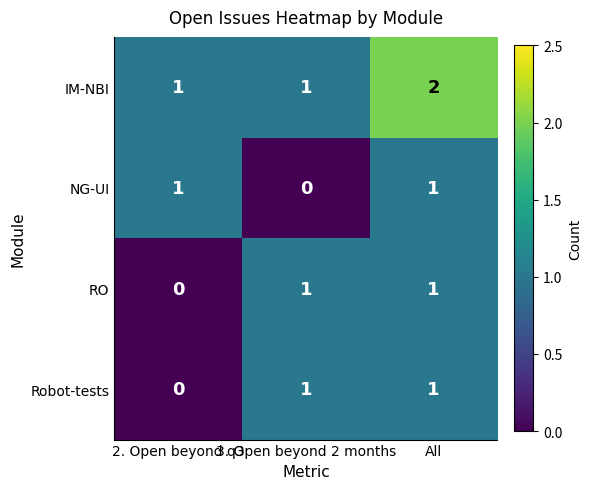

What is the sum of all IM-NBI values?

4